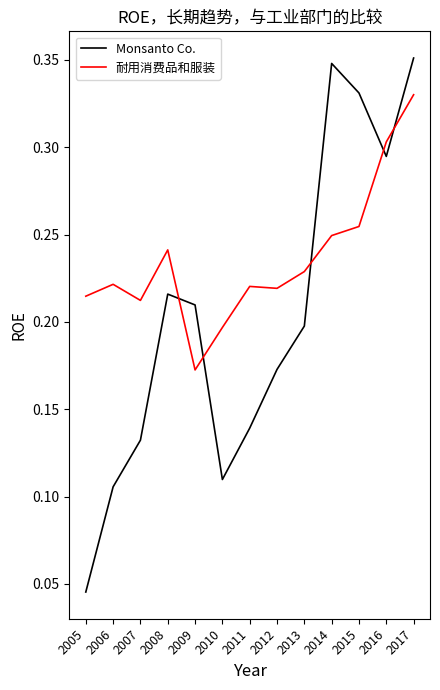

Is the value of Monsanto Co. at 2011 greater than the value of 耐用消费品和服装 at 2017?

No